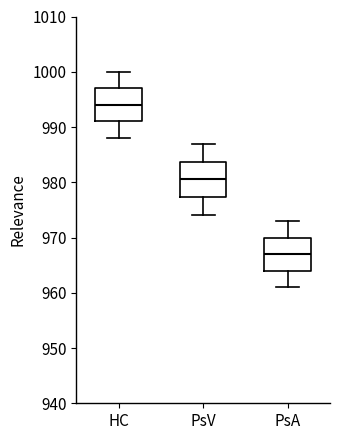

Reading left to right, read every box against the y-axis: the position of its median line, the range the box covers, and the ends of its whiskers. The values are not printed on the chart, so give them approximately, as read against the axis.

HC: median 994, box 991 to 997, whiskers 988 to 1000
PsV: median 981, box 977 to 984, whiskers 974 to 987
PsA: median 967, box 964 to 970, whiskers 961 to 973